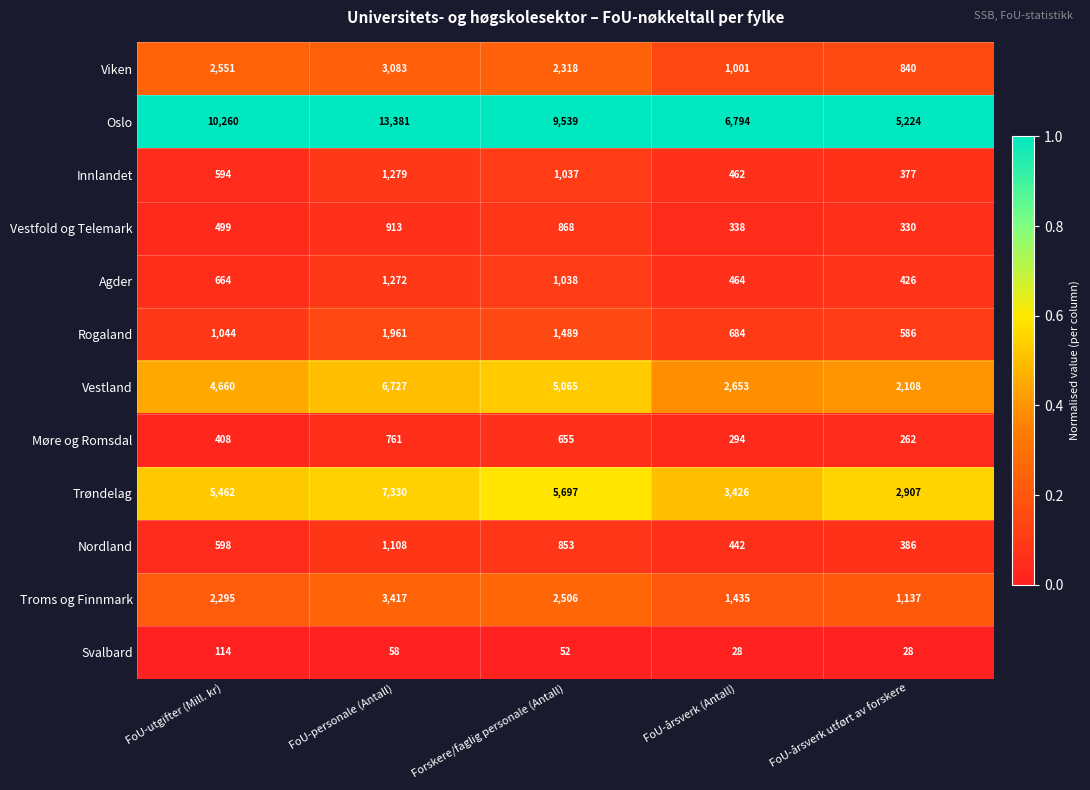

The Troms og Finnmark series shows 784 at FoU-årsverk (Antall). True or false?

False